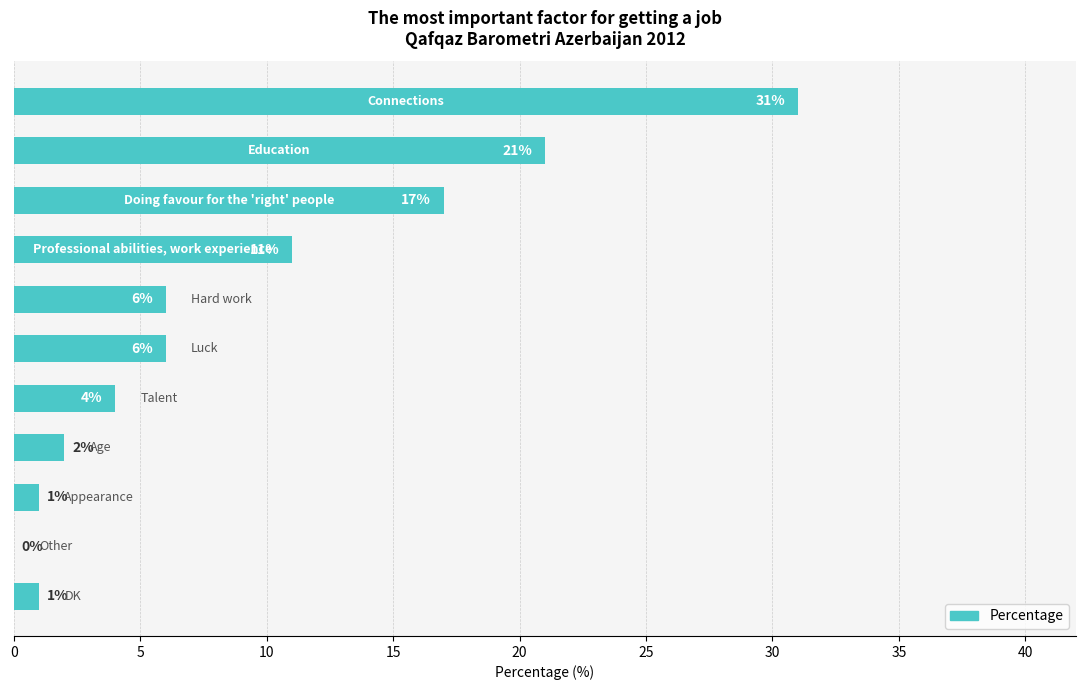

What is the sum of all values?

100